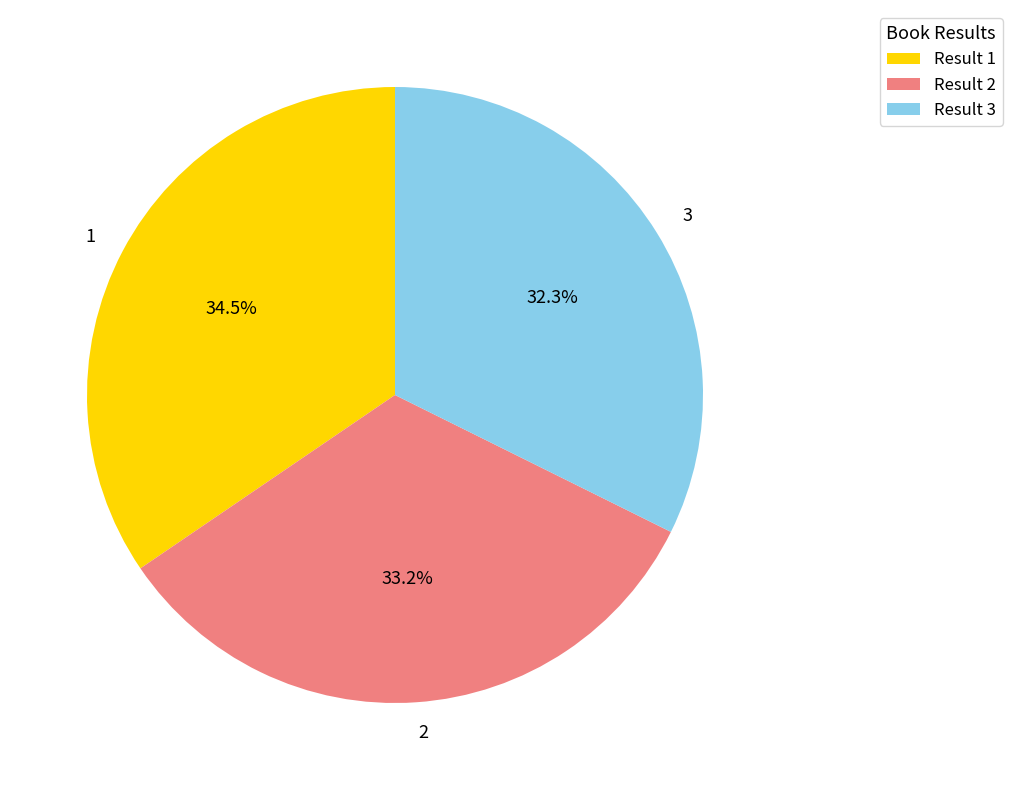

True or false: 2 accounts for 28% of the total.

False